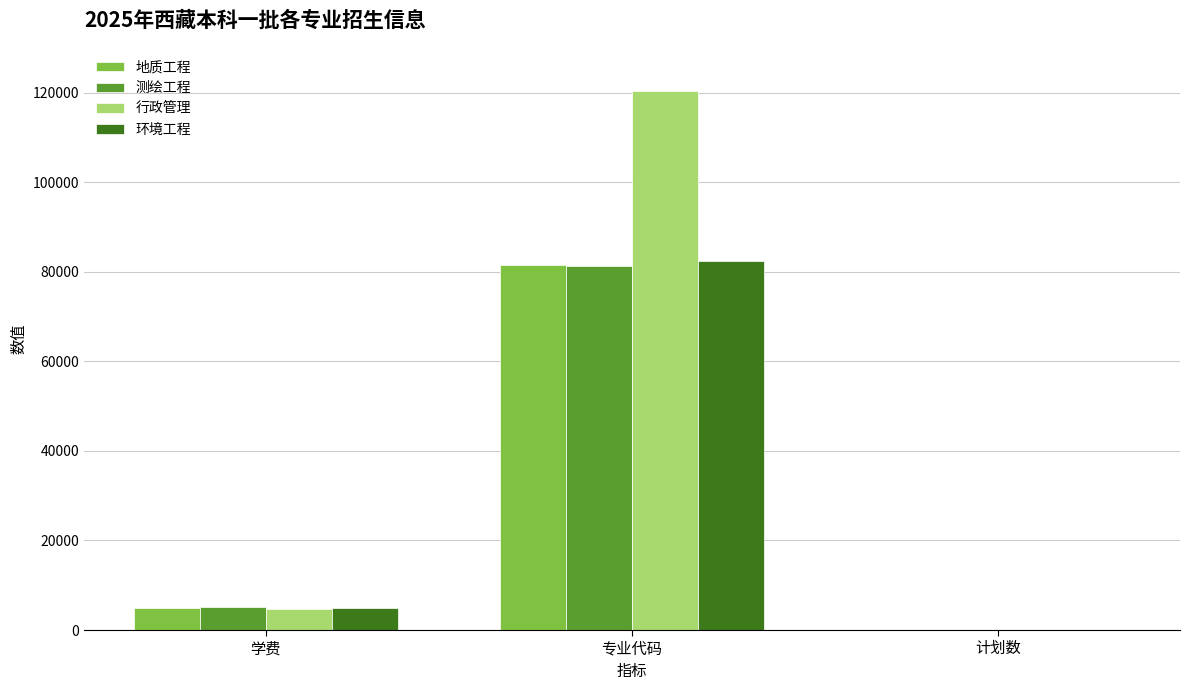

Reading left to right, list all the values displayed in this chart.

地质工程: 4940	81401	2
测绘工程: 5220	81201	2
行政管理: 4660	120402	2
环境工程: 4940	82502	2